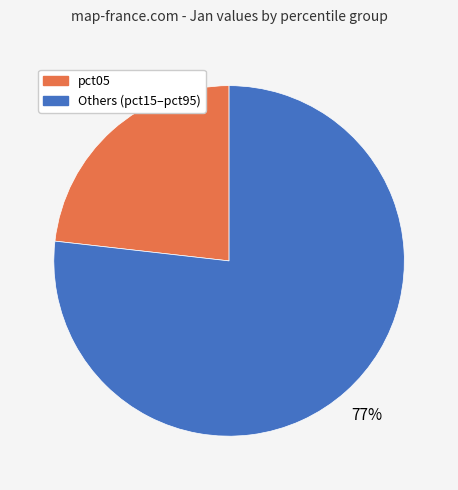

To the nearest percent, what is the average slice percentage?

50%